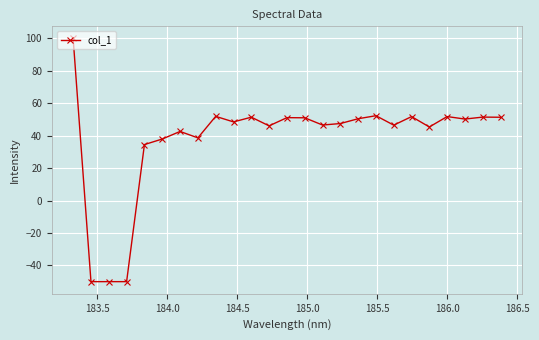

What is the difference between the maximum and second lowest values?

150.0